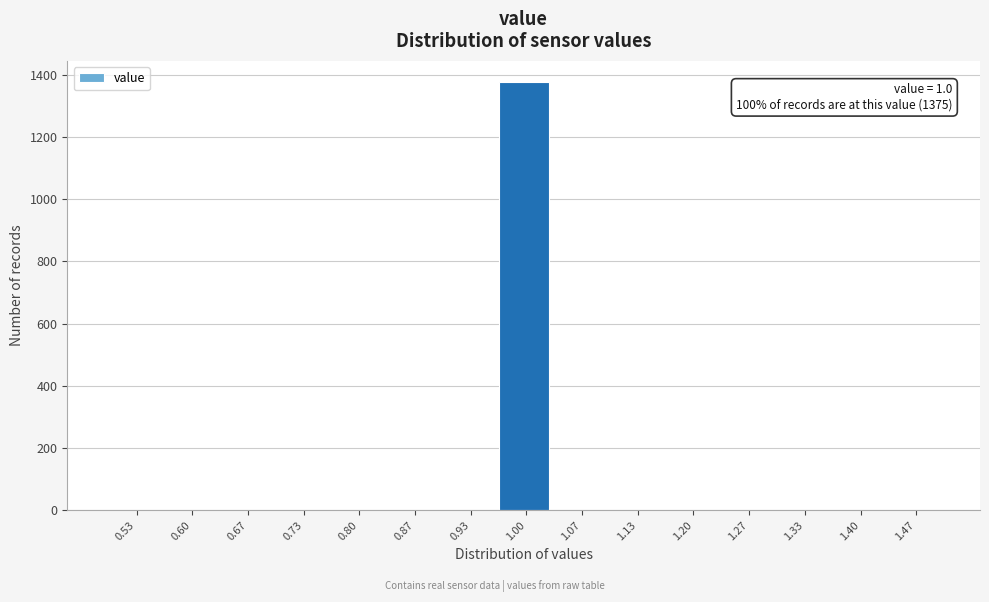

Over which range of the x-axis is the bar tallest?

0.97 to 1.03